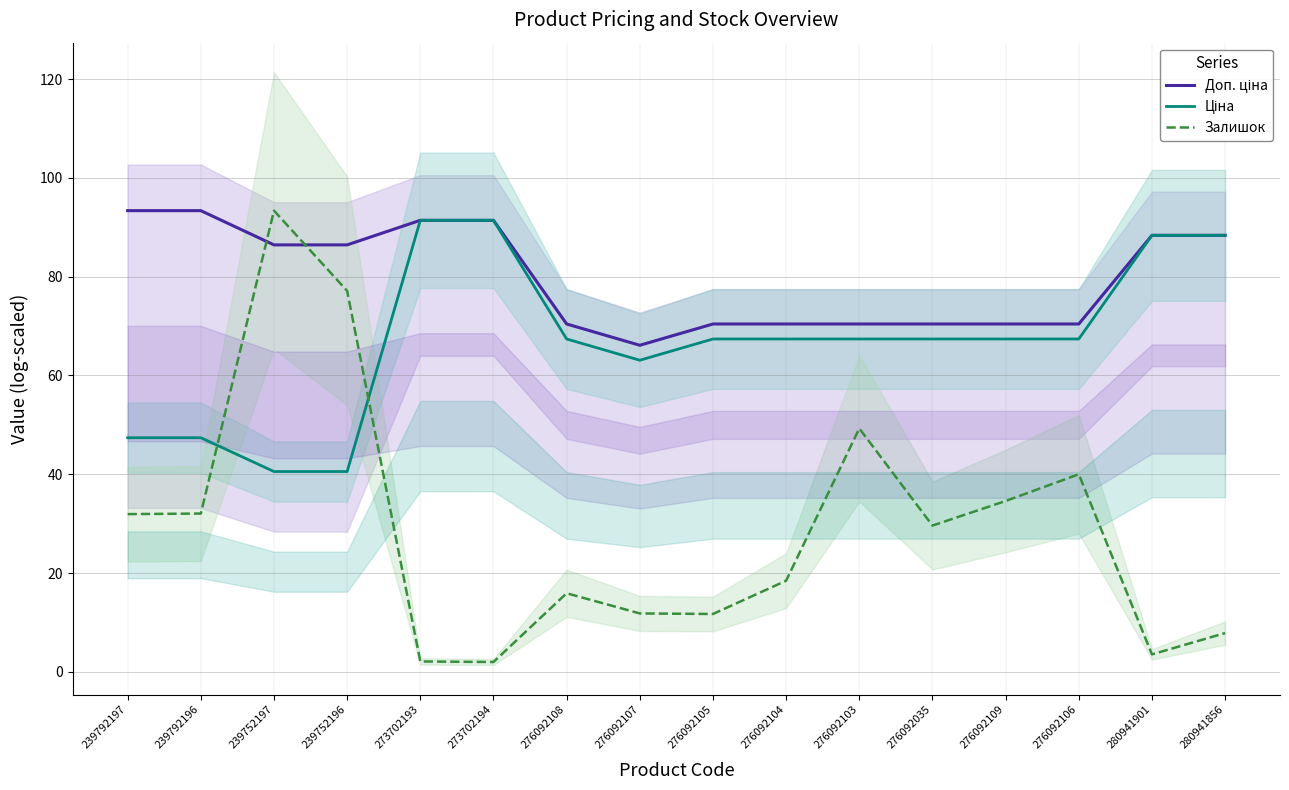

True or false: Доп. ціна and Ціна intersect in this chart.

False